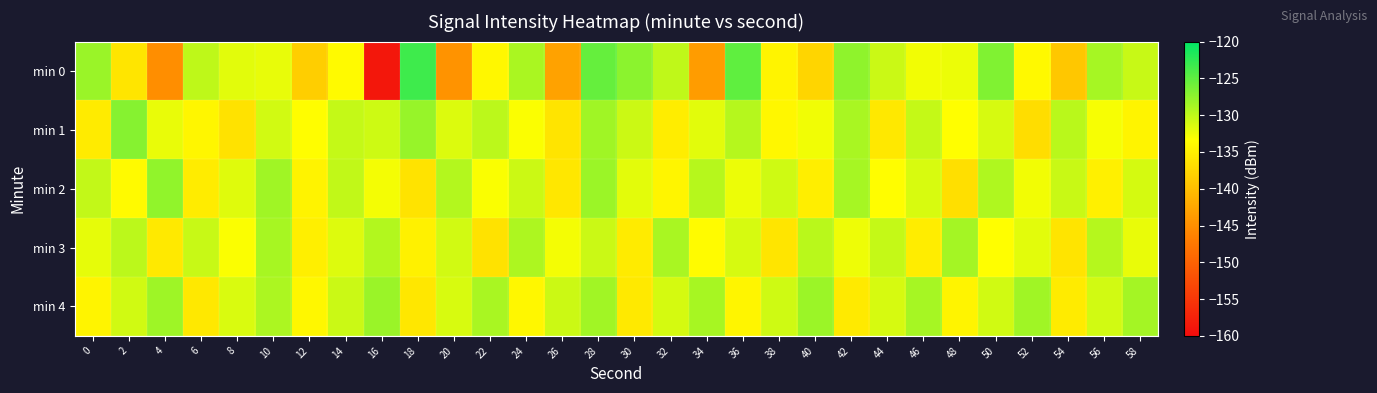

Reading right to left, transcribe all the data shown in this chart.

min 0: 58=-130.4	56=-128.7	54=-139.1	52=-133.9	50=-126.8	48=-132.4	46=-132.7	44=-130.6	42=-127.5	40=-137.7	38=-134.5	36=-125.1	34=-143.6	32=-130.0	30=-127.3	28=-125.4	26=-143.0	24=-128.9	22=-134.2	20=-144.6	18=-123.3	16=-158.7	14=-133.8	12=-138.4	10=-132.2	8=-131.9	6=-130.0	4=-145.0	2=-136.0	0=-128.1
min 1: 58=-134.5	56=-132.9	54=-129.7	52=-136.8	50=-131.2	48=-133.4	46=-130.3	44=-135.7	42=-128.9	40=-132.6	38=-134.1	36=-129.5	34=-131.8	32=-135.2	30=-130.7	28=-128.4	26=-136.1	24=-133.2	22=-129.8	20=-131.5	18=-127.9	16=-130.7	14=-130.3	12=-133.5	10=-131.0	8=-136.3	6=-134.3	4=-132.2	2=-127.1	0=-135.4
min 2: 58=-131.1	56=-134.9	54=-130.5	52=-132.7	50=-129.2	48=-136.6	46=-131.3	44=-133.5	42=-128.7	40=-135.1	38=-130.8	36=-132.4	34=-129.6	32=-134.3	30=-131.9	28=-128.2	26=-135.8	24=-130.7	22=-133.1	20=-129.4	18=-136.2	16=-132.8	14=-130.1	12=-134.6	10=-128.4	8=-131.7	6=-135.3	4=-127.6	2=-133.8	0=-130.2
min 3: 58=-132.2	56=-129.5	54=-136.1	52=-131.8	50=-133.4	48=-128.6	46=-135.2	44=-130.3	42=-132.5	40=-129.7	38=-136.0	36=-131.2	34=-133.7	32=-128.9	30=-135.4	28=-130.6	26=-132.8	24=-129.1	22=-136.3	20=-131.0	18=-134.7	16=-129.3	14=-131.6	12=-135.0	10=-128.8	8=-133.2	6=-130.4	4=-135.6	2=-129.8	0=-132.1
min 4: 58=-128.6	56=-131.0	54=-135.4	52=-128.4	50=-130.9	48=-134.4	46=-128.7	44=-131.2	42=-135.5	40=-128.2	38=-130.8	36=-134.3	34=-128.8	32=-131.1	30=-135.6	28=-128.5	26=-130.7	24=-134.2	22=-128.9	20=-131.3	18=-135.8	16=-128.1	14=-130.6	12=-134.1	10=-129.0	8=-131.4	6=-135.7	4=-128.3	2=-130.9	0=-134.4